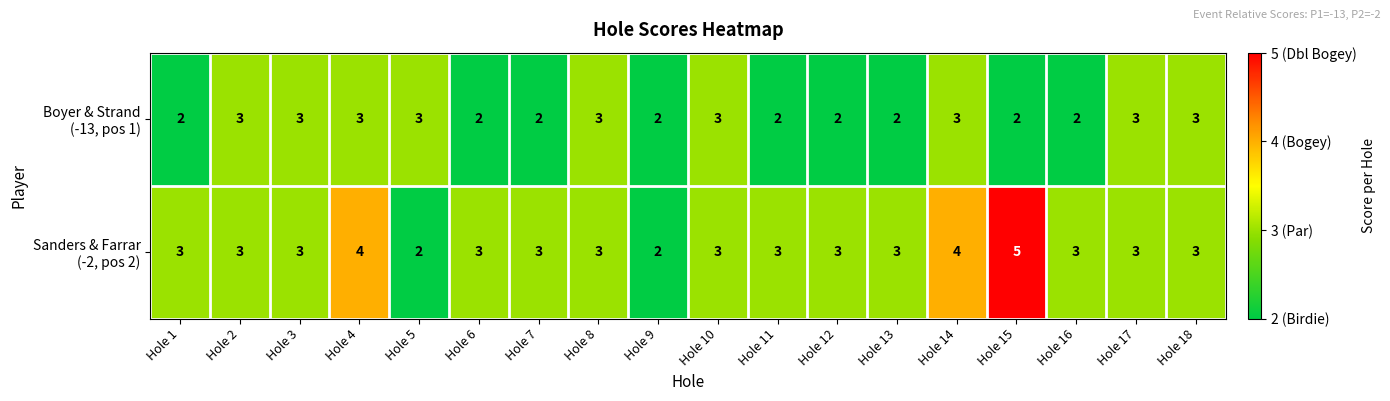

What is the difference between the highest and lowest values at Hole 15?

3